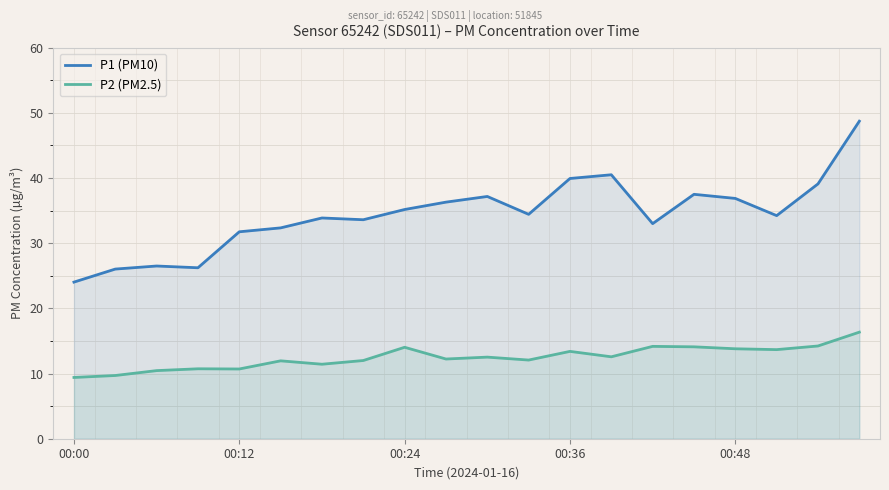

What is the minimum value for P2 (PM2.5)?

9.4